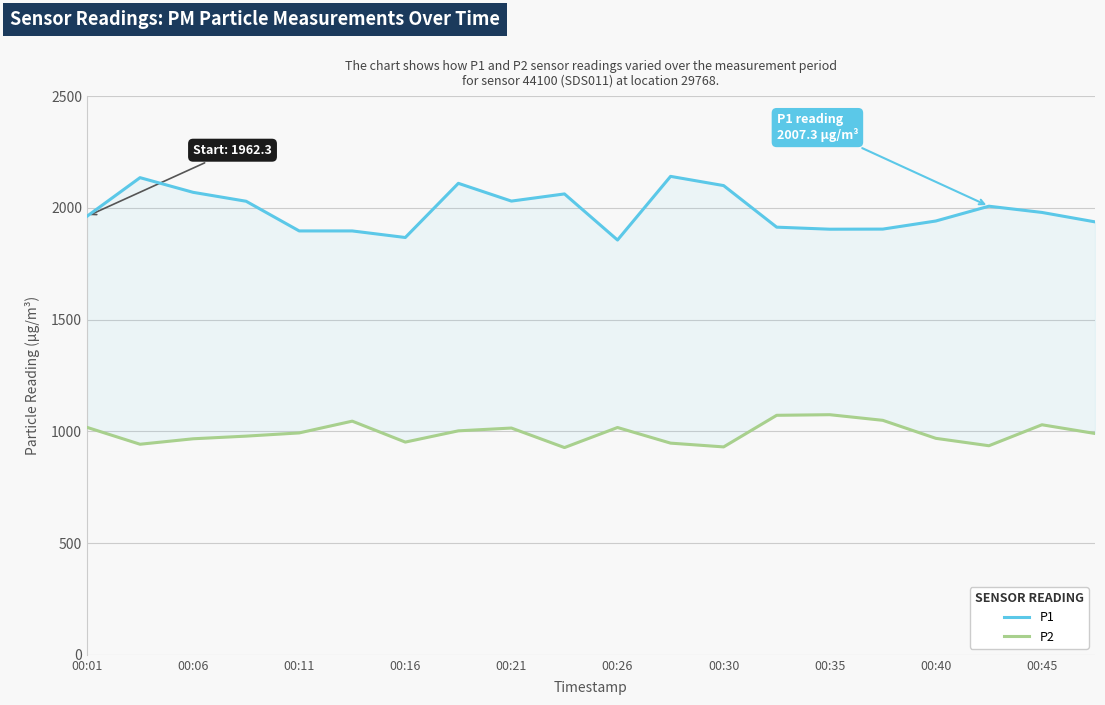

What are all the series names shown in the legend?

P1, P2